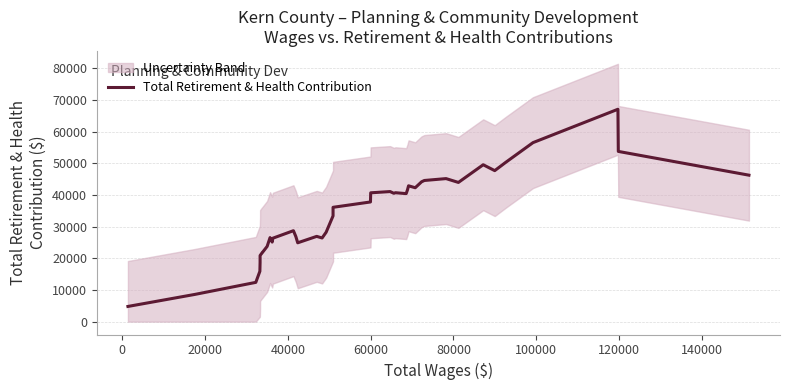

Count the number of values greater than 37764.

20